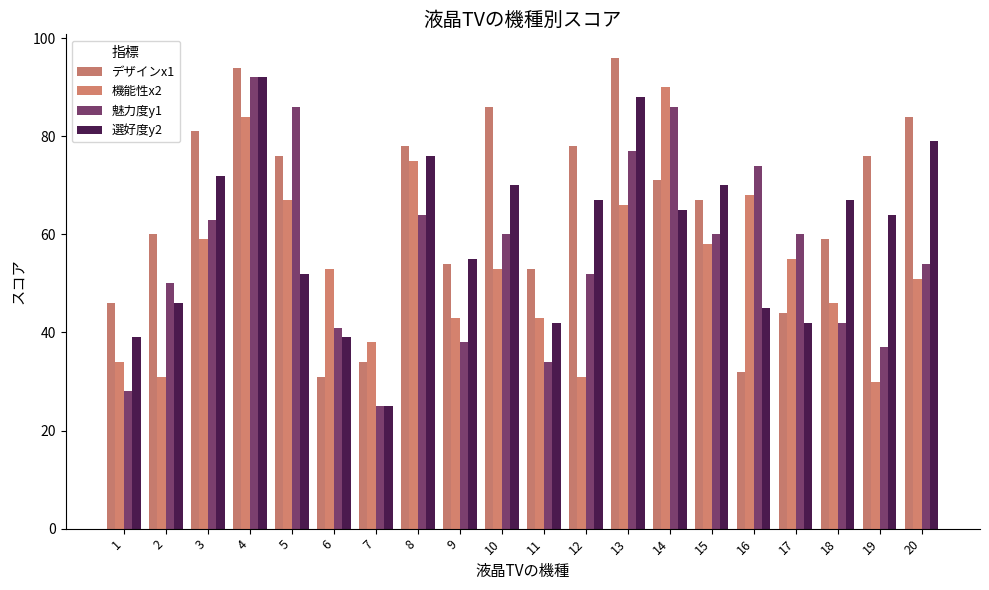

How many categories are shown in the chart?

20